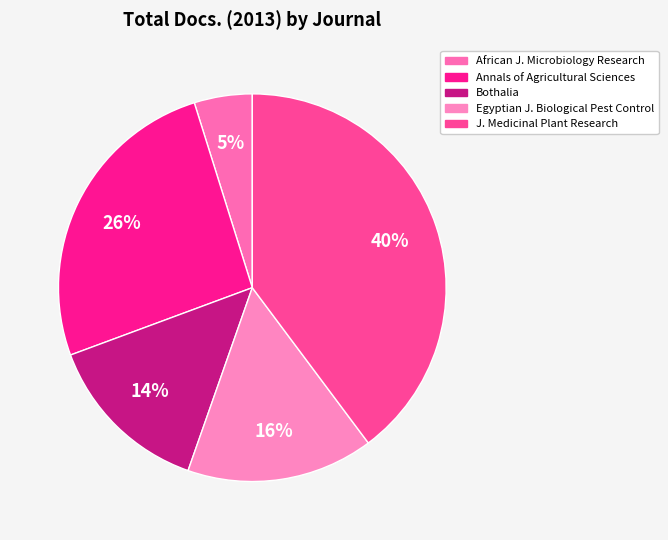

How many segments does this pie chart have?

5